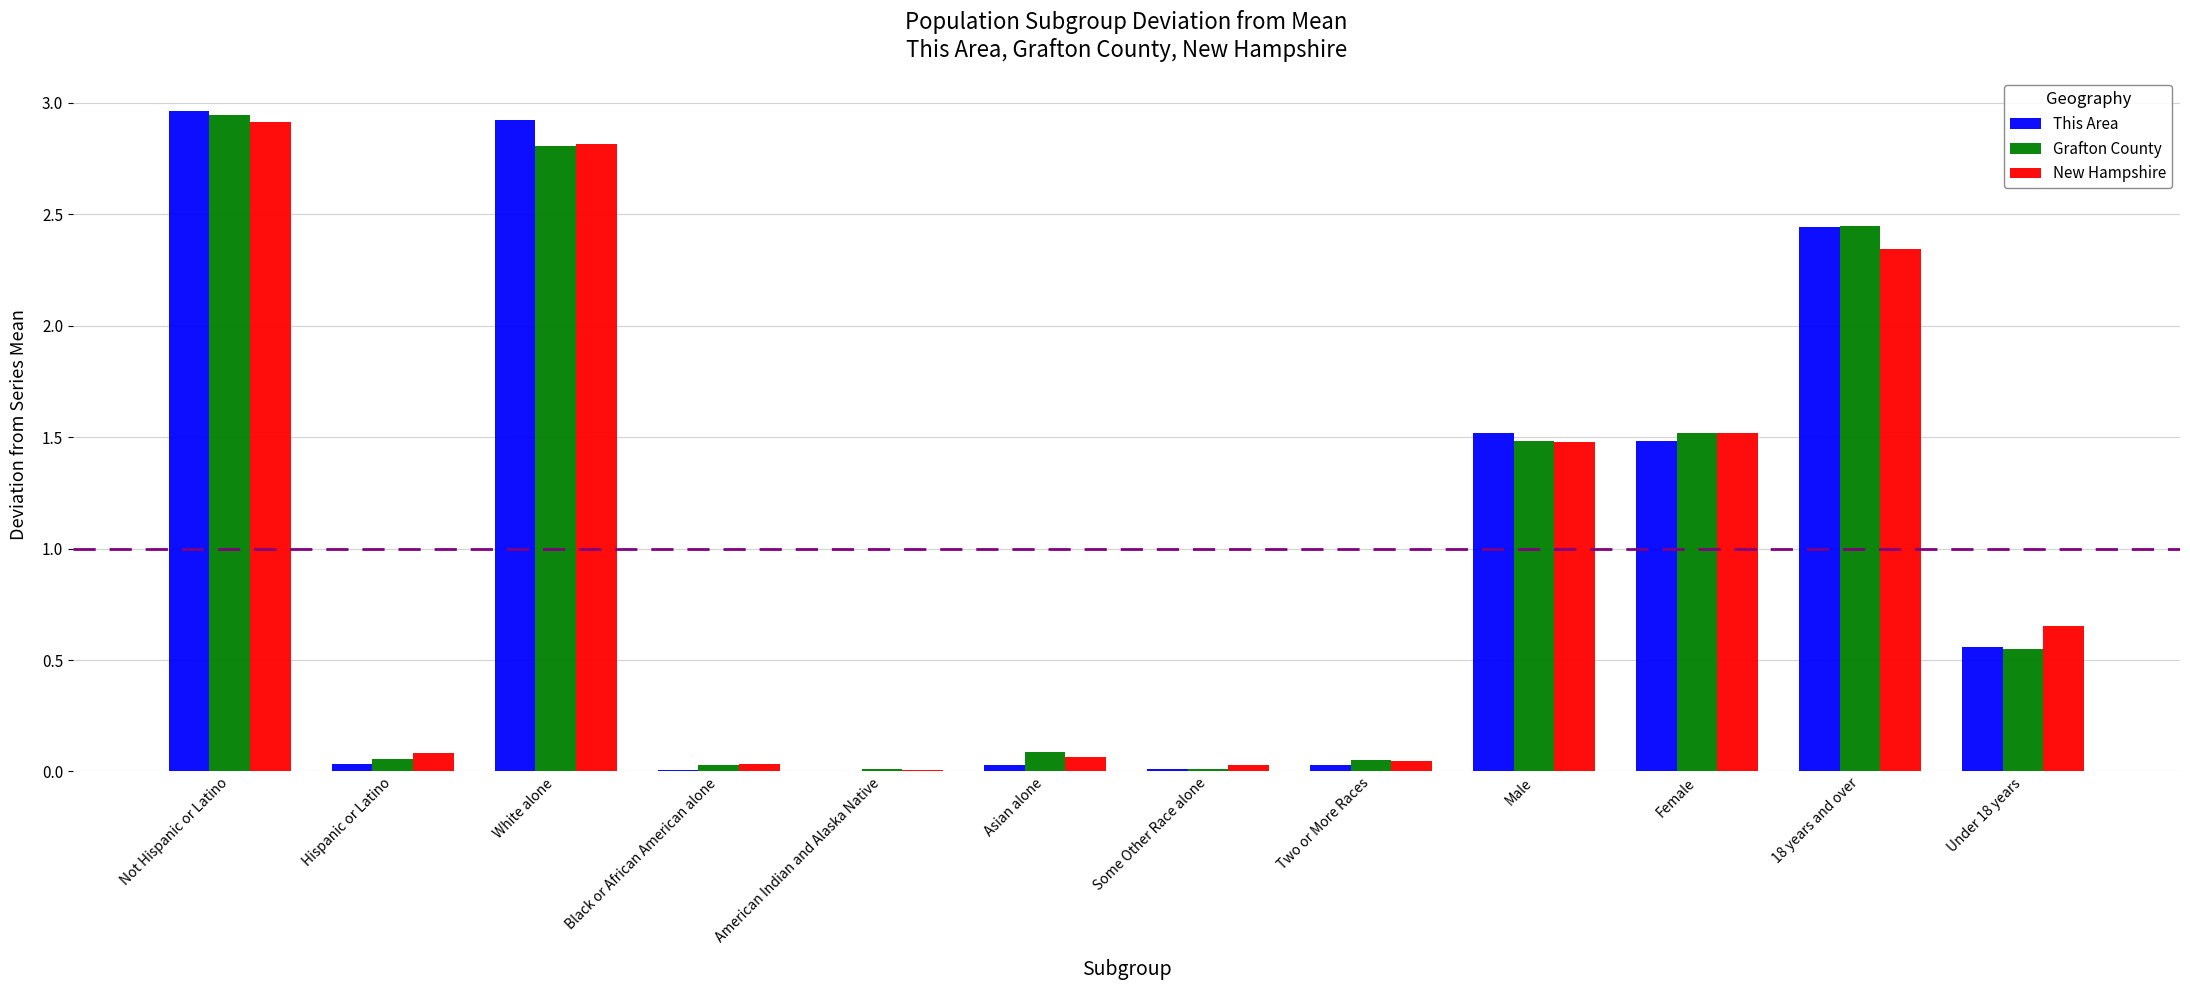

What is the sum of all This Area values?

12.0